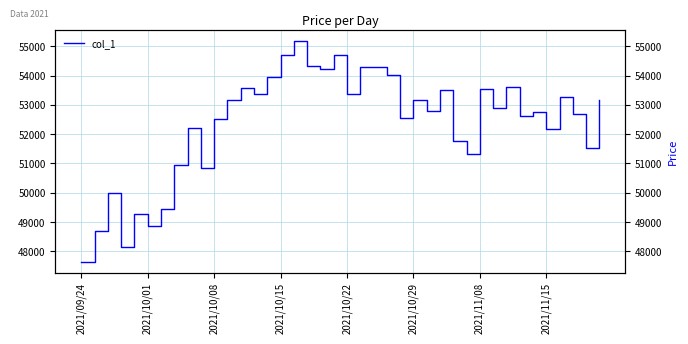

True or false: there are more than 0 points higher than both neighbors.

True